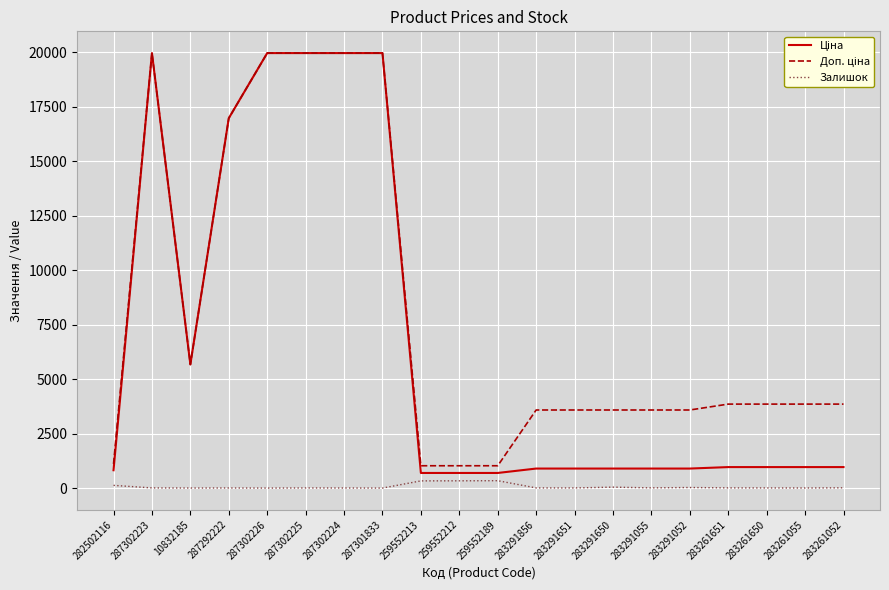

What is the maximum value shown in the chart?

19964.2